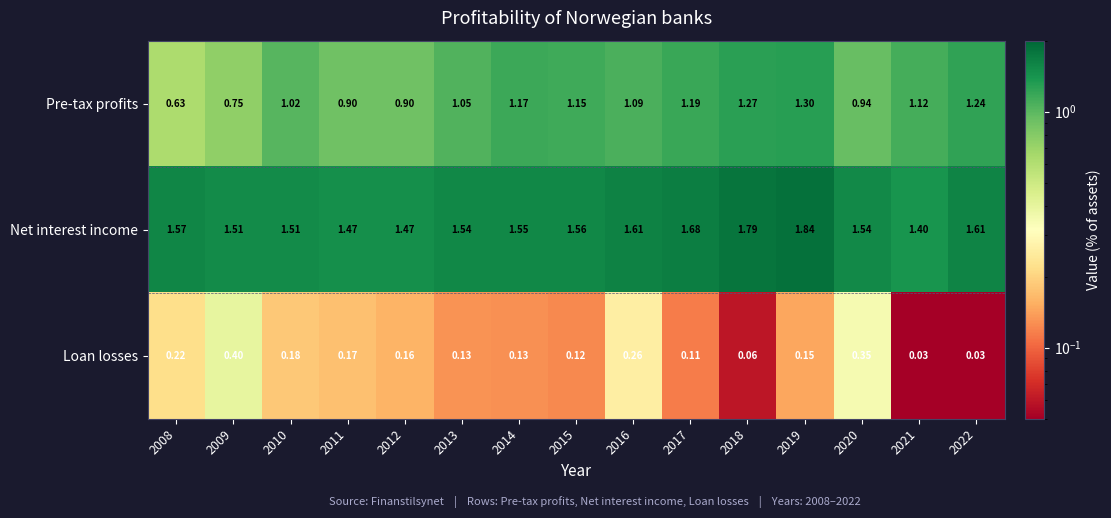

Rank the series by their average value, from highest to lowest.

Net interest income, Pre-tax profits, Loan losses